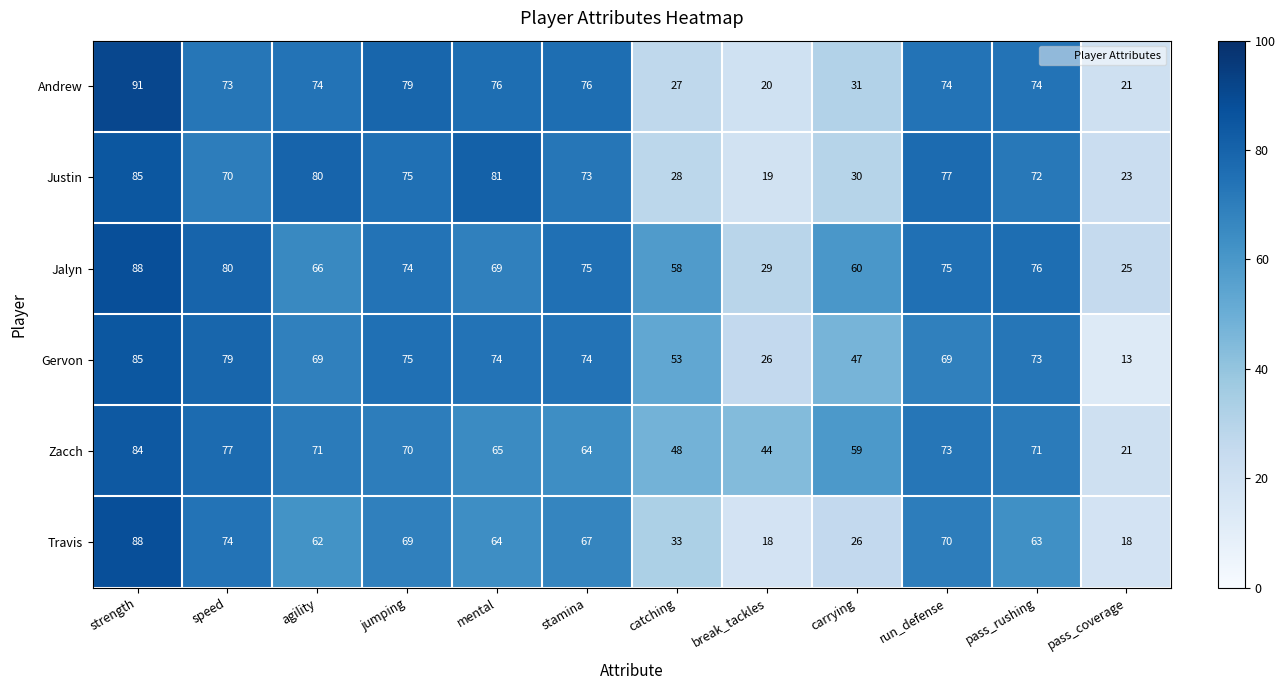

What is the greatest value displayed?

91